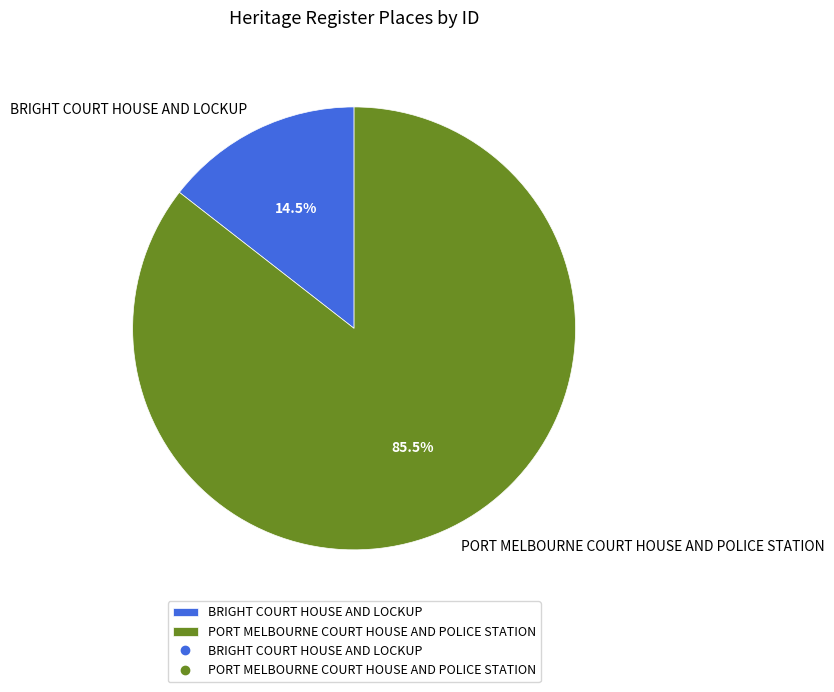

Rank the categories by value from highest to lowest.

PORT MELBOURNE COURT HOUSE AND POLICE STATION, BRIGHT COURT HOUSE AND LOCKUP